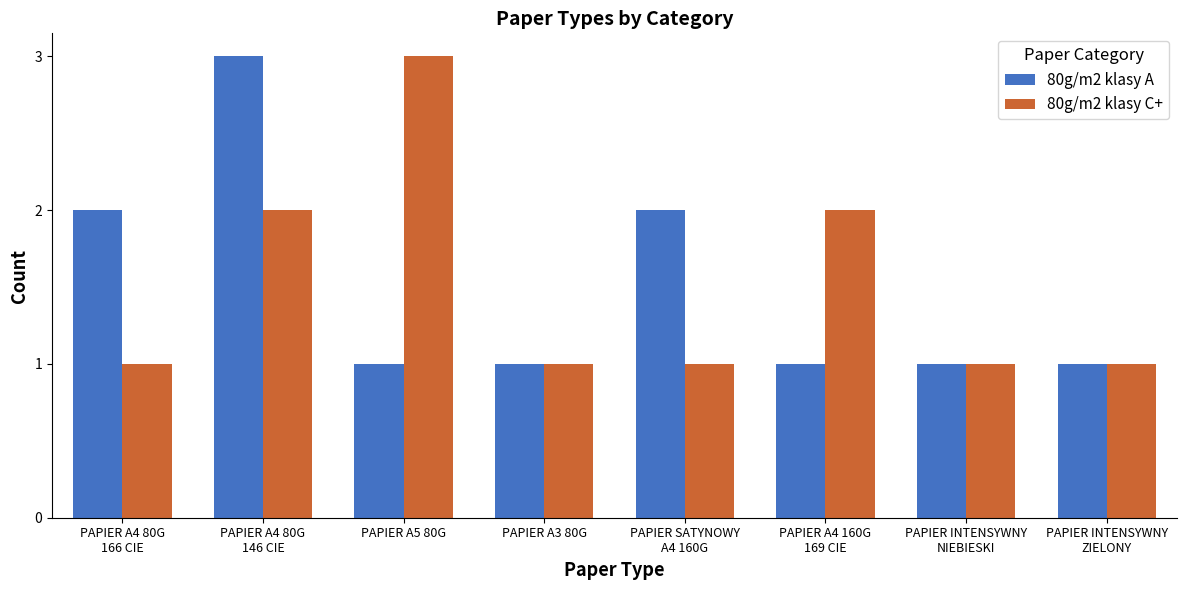

At PAPIER A5 80G, list the series in order from smallest to largest.

80g/m2 klasy A, 80g/m2 klasy C+